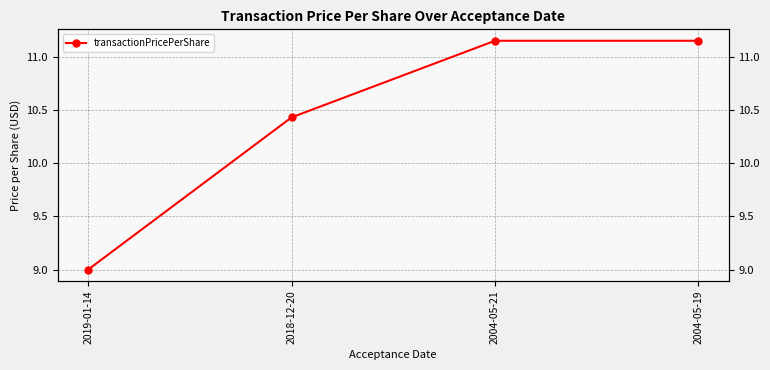

Which has a higher value, 2018-12-20 or 2004-05-19?

2004-05-19